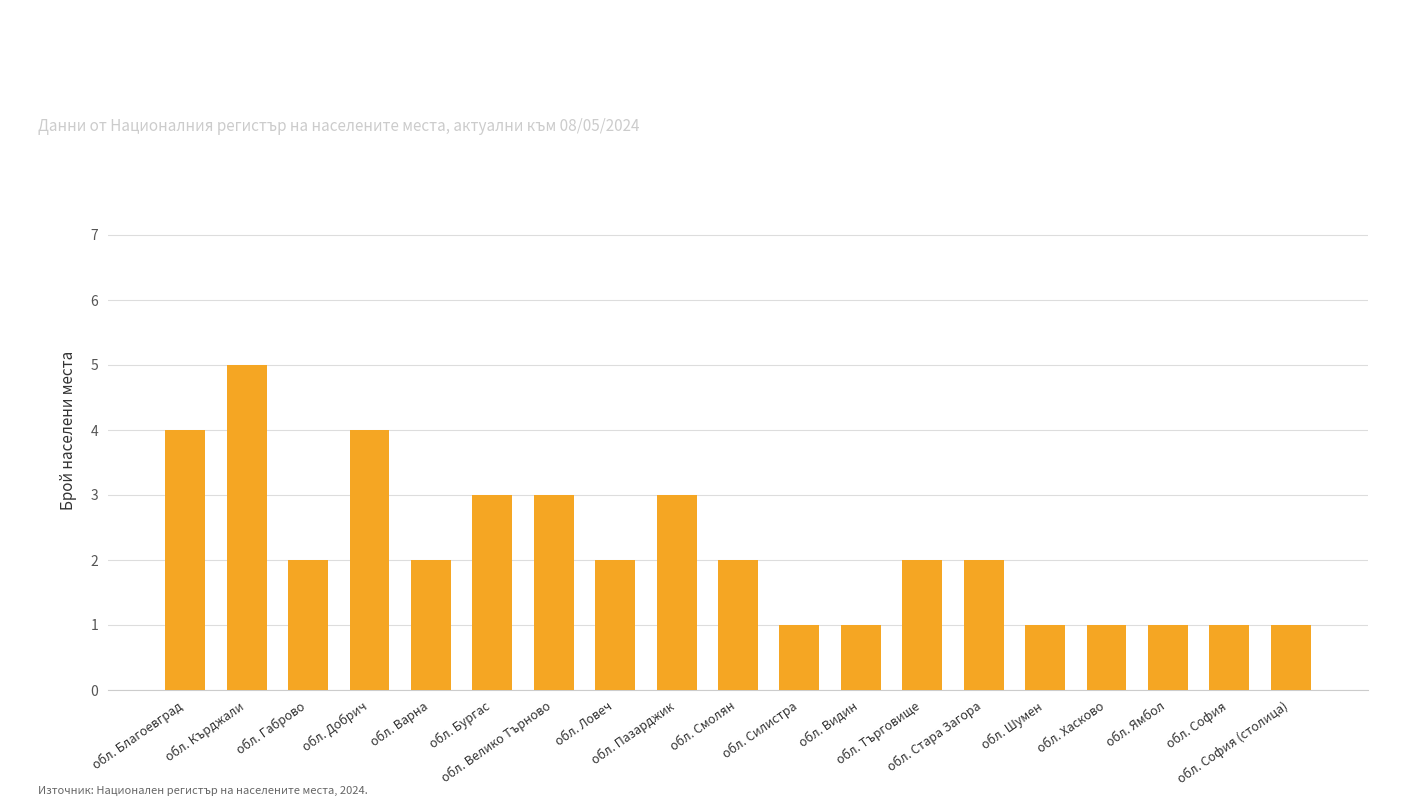

What is the maximum value shown in the chart?

5